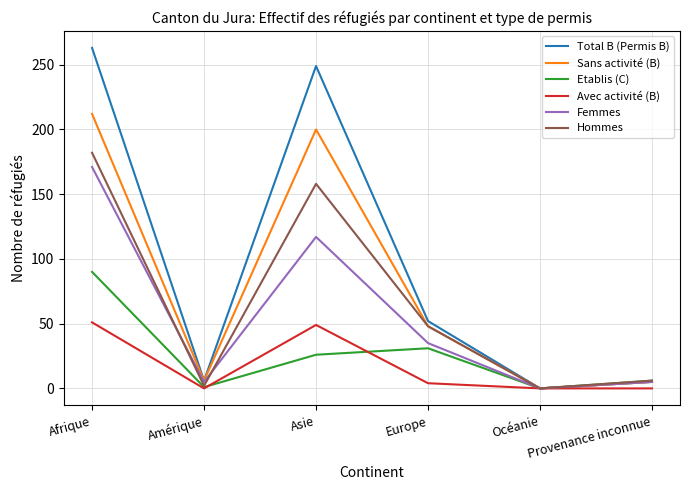

Which series has the widest spread of values?

Total B (Permis B)